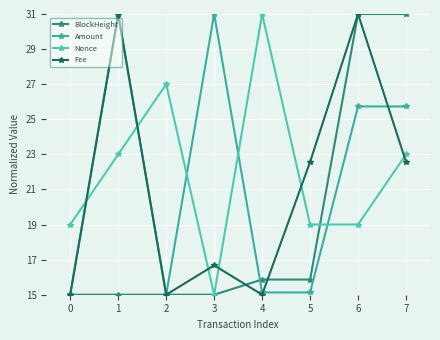

Where is the first local minimum for Fee?

2